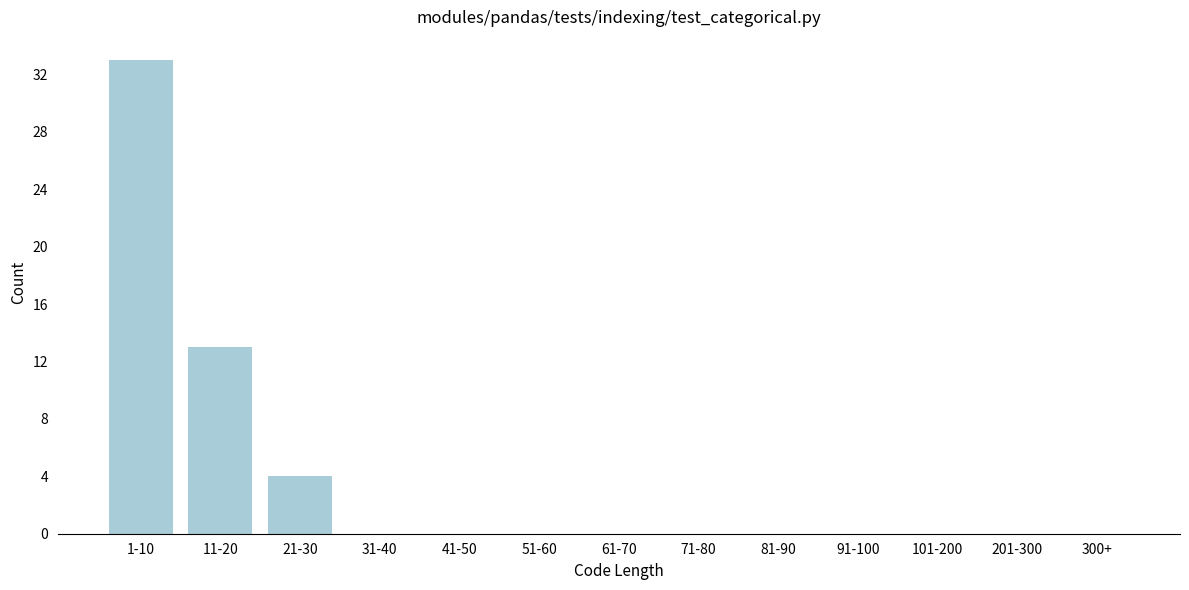

Reading left to right, transcribe all the data shown in this chart.

1-10=33	11-20=13	21-30=4	31-40=0	41-50=0	51-60=0	61-70=0	71-80=0	81-90=0	91-100=0	101-200=0	201-300=0	300+=0